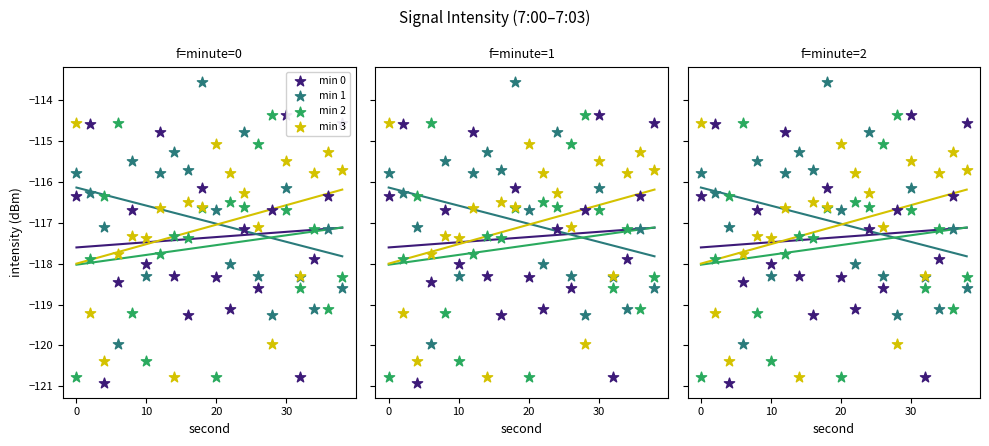

What are all the series names shown in the legend?

min 0, min 1, min 2, min 3